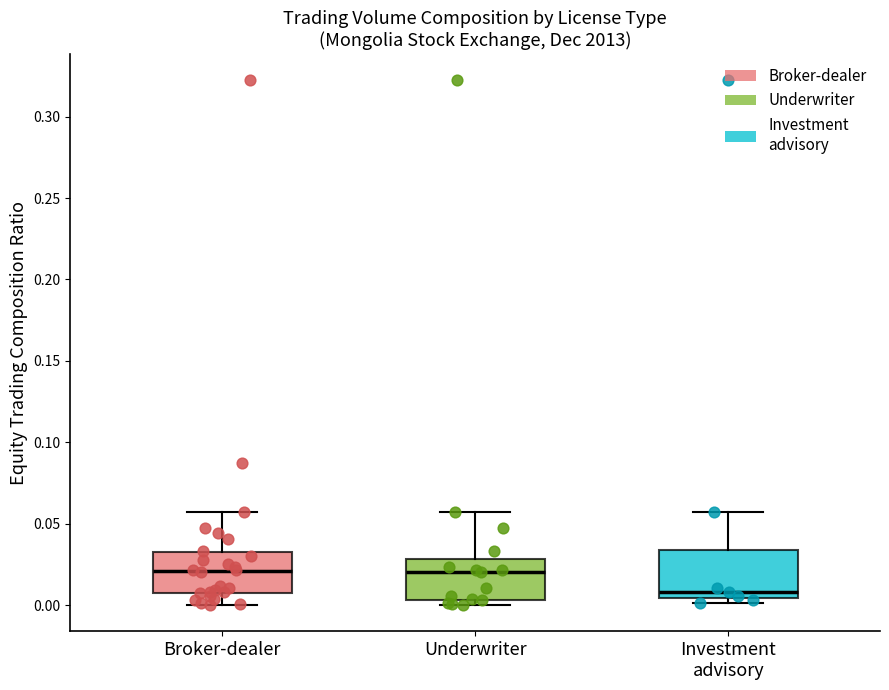

Where is the upper edge of the box for Broker-dealer on the y-axis? The values are not printed on the chart, so give them approximately, as read against the axis.

0.030